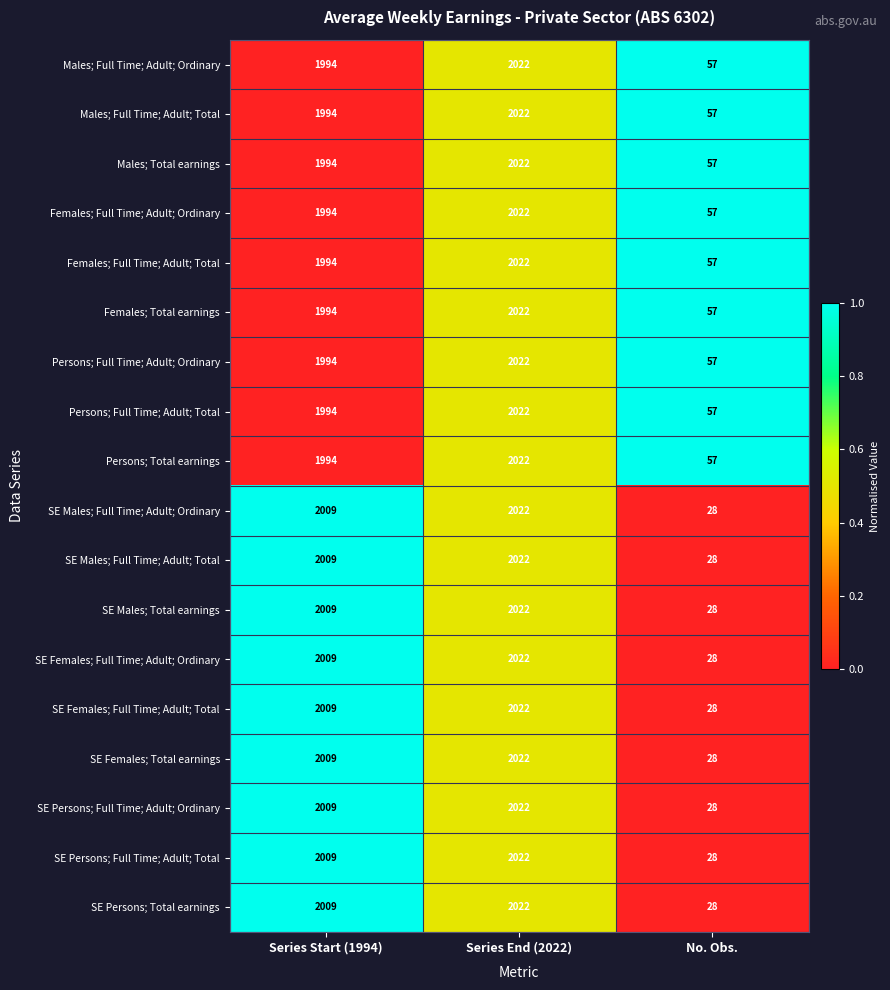

Is it true that Males; Full Time; Adult; Total equals 1994 at Series Start (1994)?

True